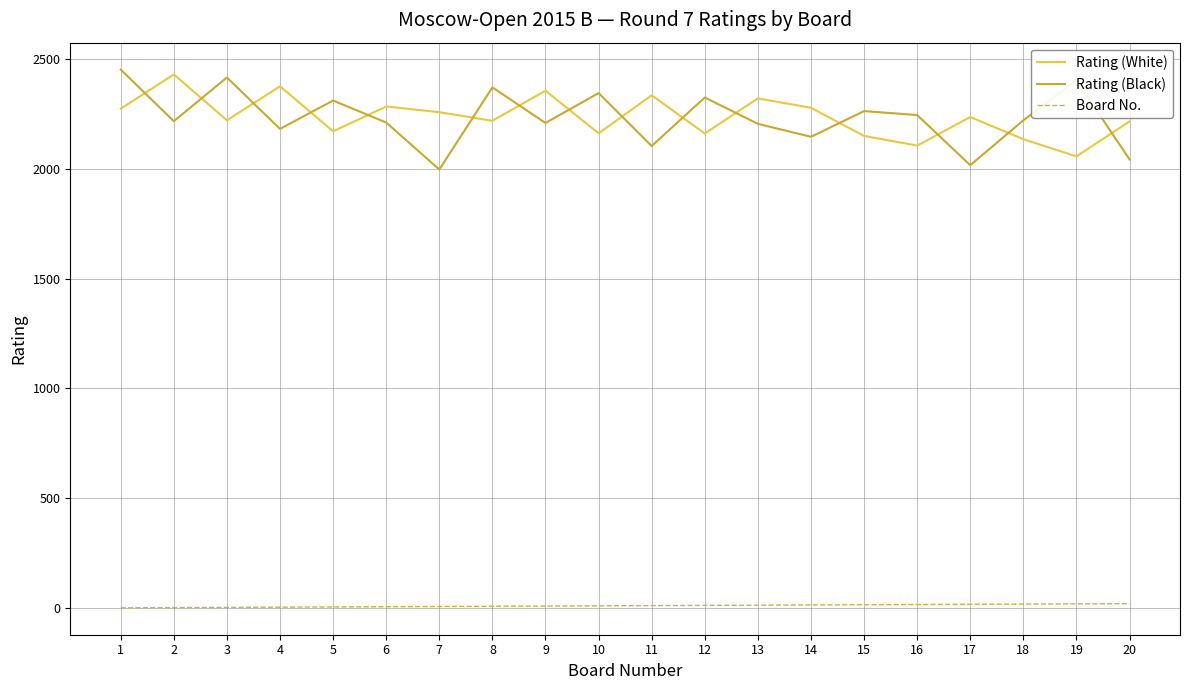

At which category does Rating (Black) reach its first local valley?

2